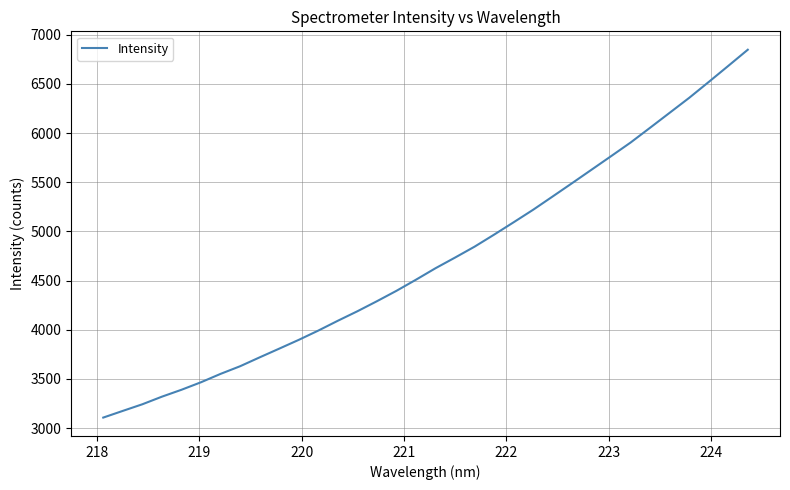

What is the greatest value displayed?

6847.9